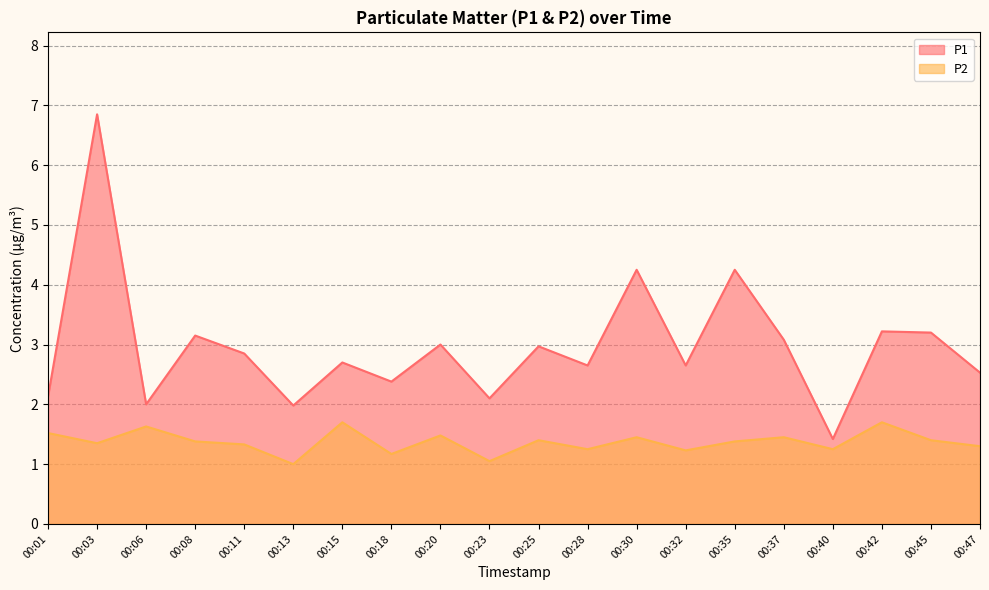

Which category has the highest value in the P1 series?

00:03